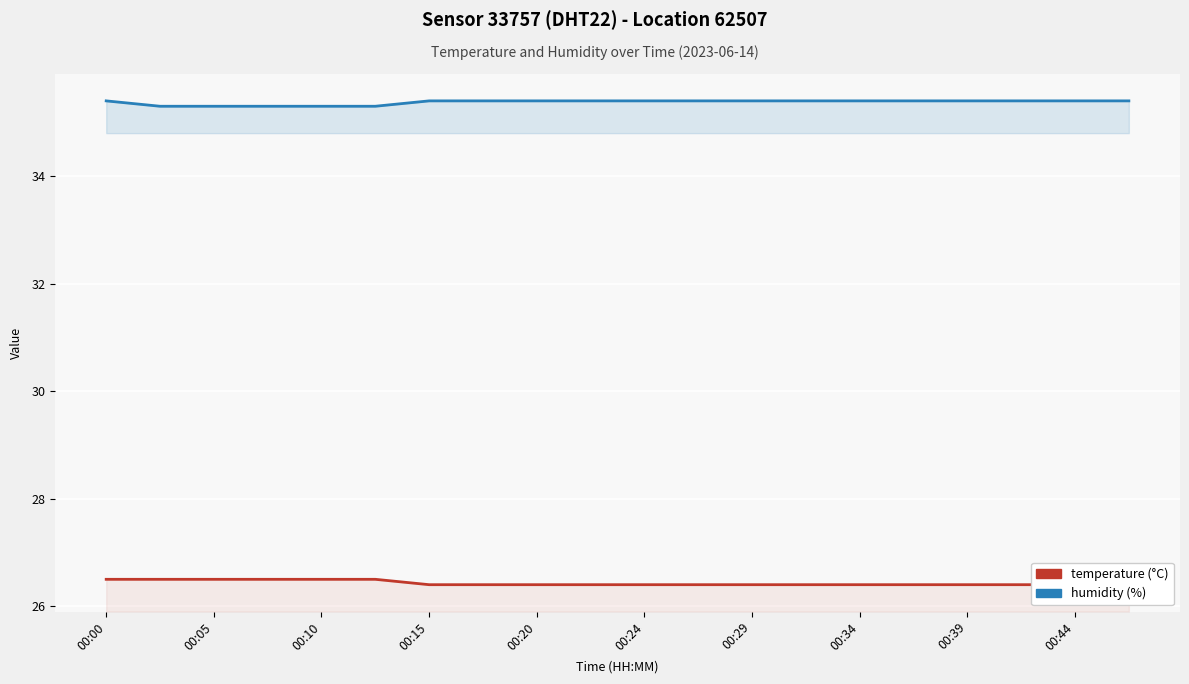

True or false: temperature and humidity intersect in this chart.

False